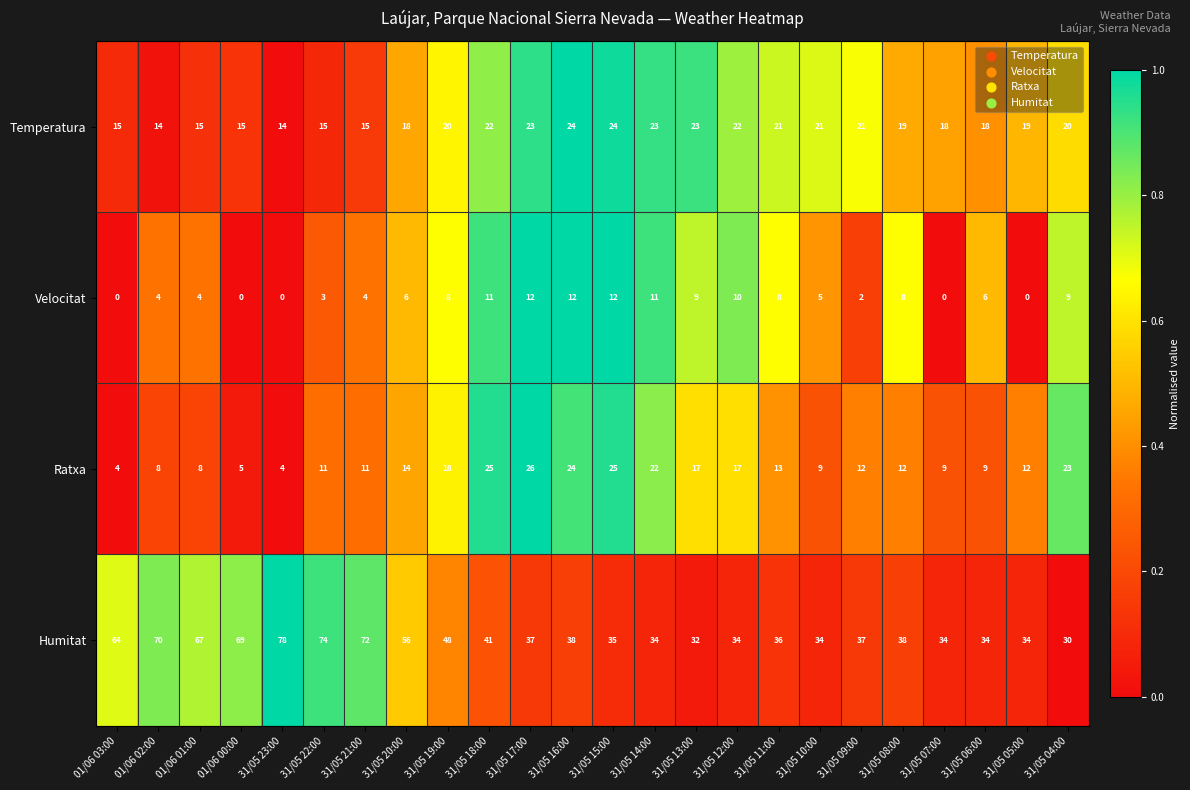

Which label corresponds to the largest value in the chart?

31/05 23:00